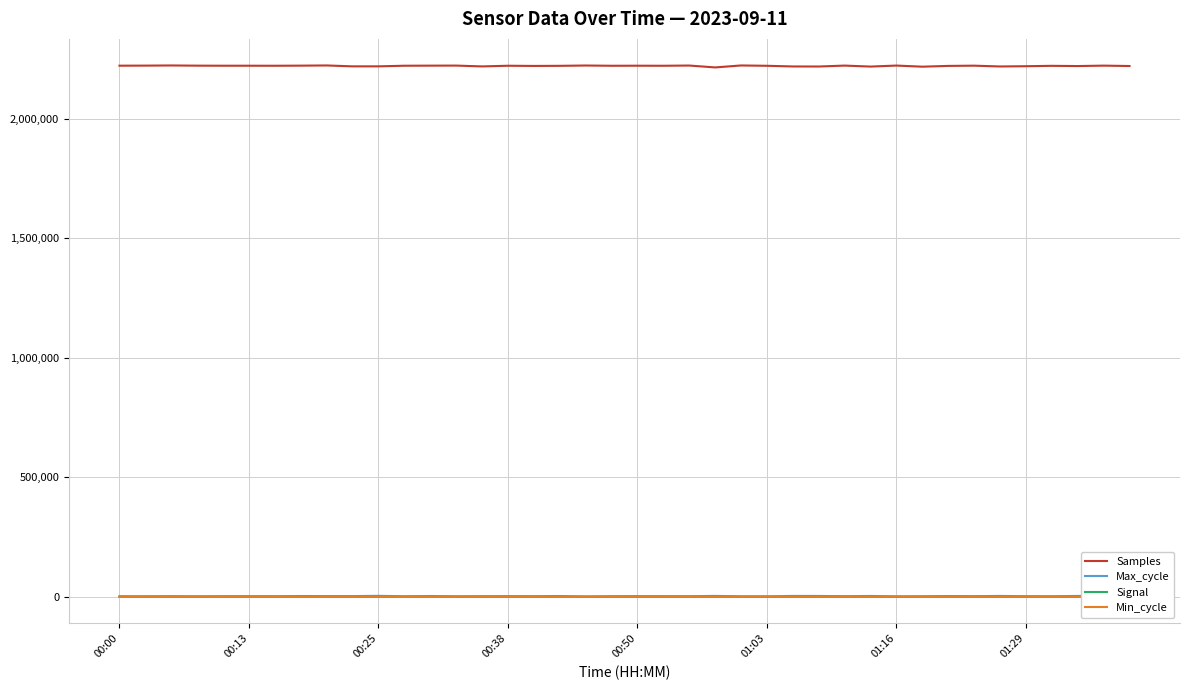

Between 28 and 31, which is larger?

28